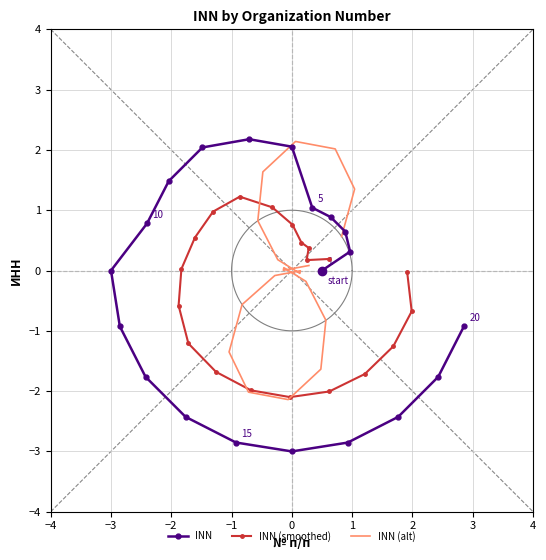

What are all the series names shown in the legend?

INN, INN (smoothed), INN (alt)